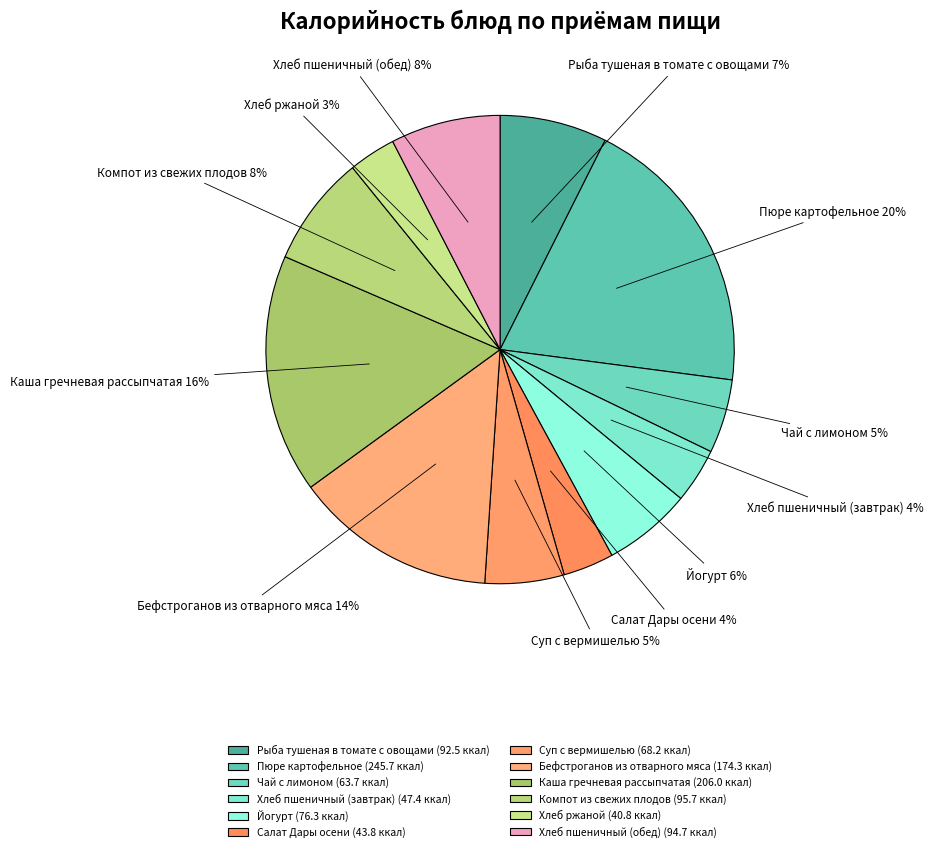

Is the sum of Каша гречневая рассыпчатая and Салат Дары осени greater than half?

No